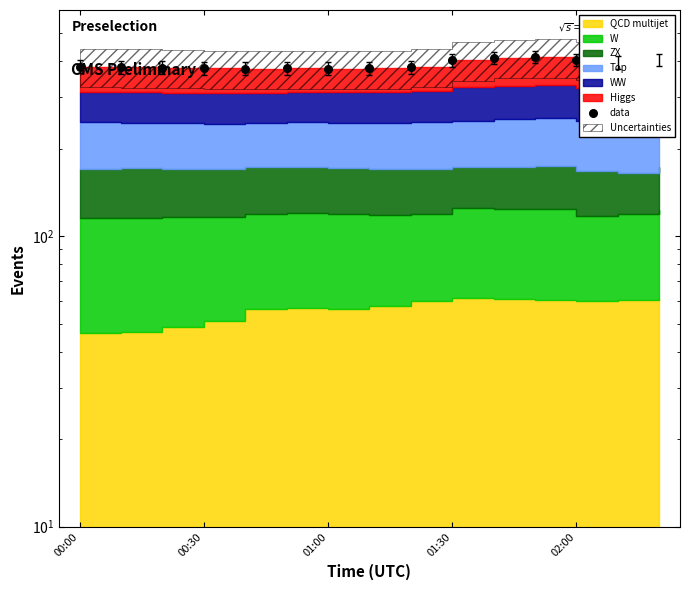

Which has a higher value, 11 or 5?

11